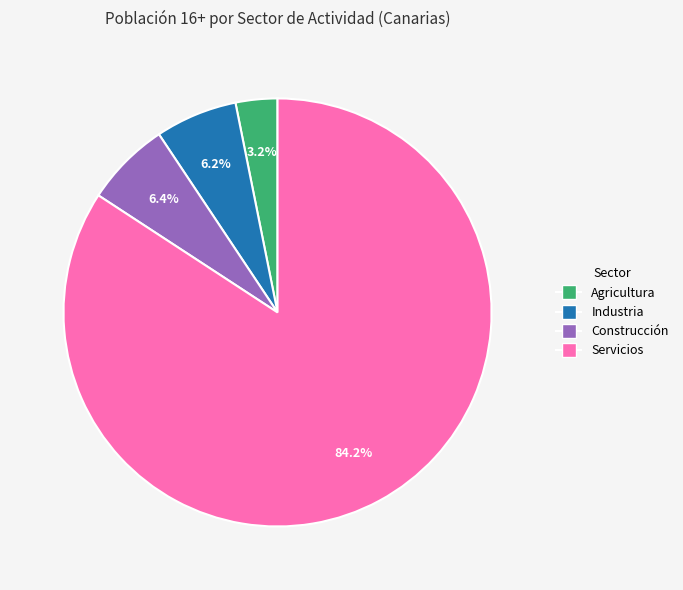

How much of the chart is everything except Servicios?

15.8%